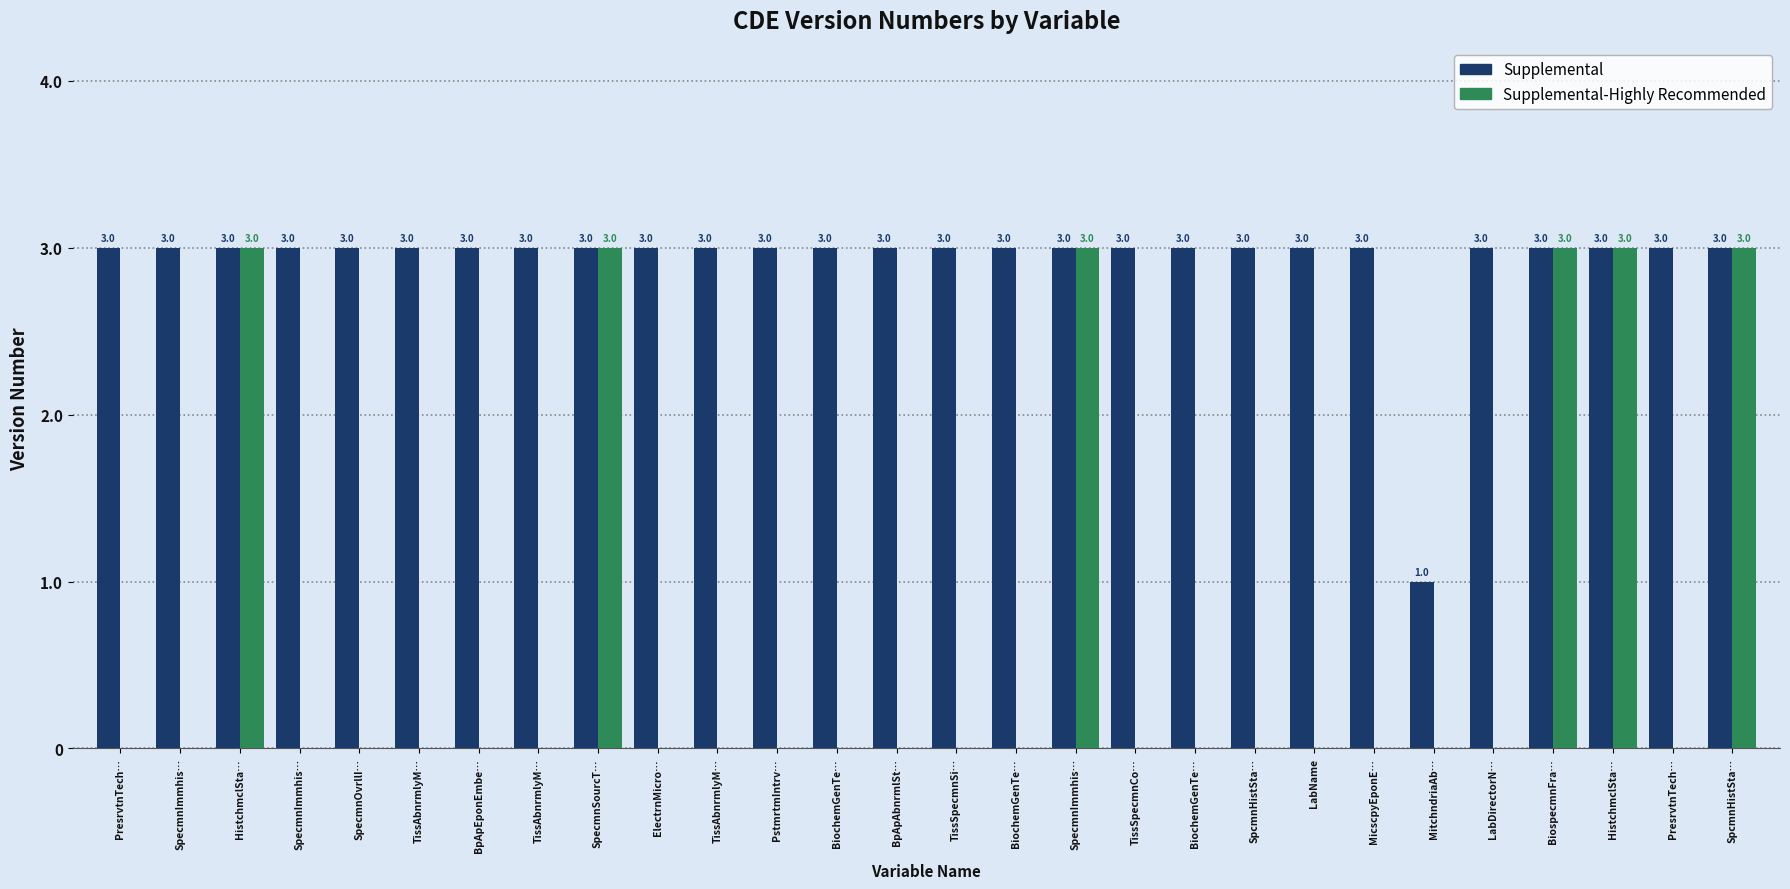

What is the difference between the maximum and minimum values in the Supplemental series?

2